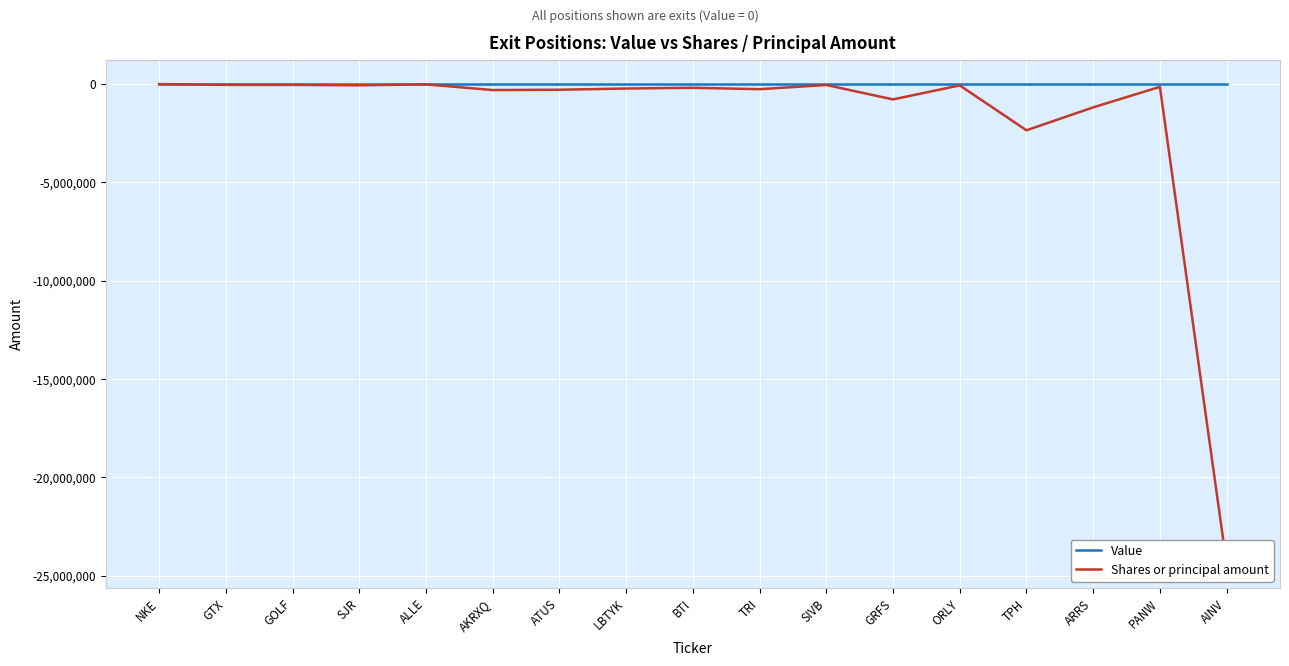

Is the value of Shares or principal amount at GOLF greater than the value of Value at AKRXQ?

No